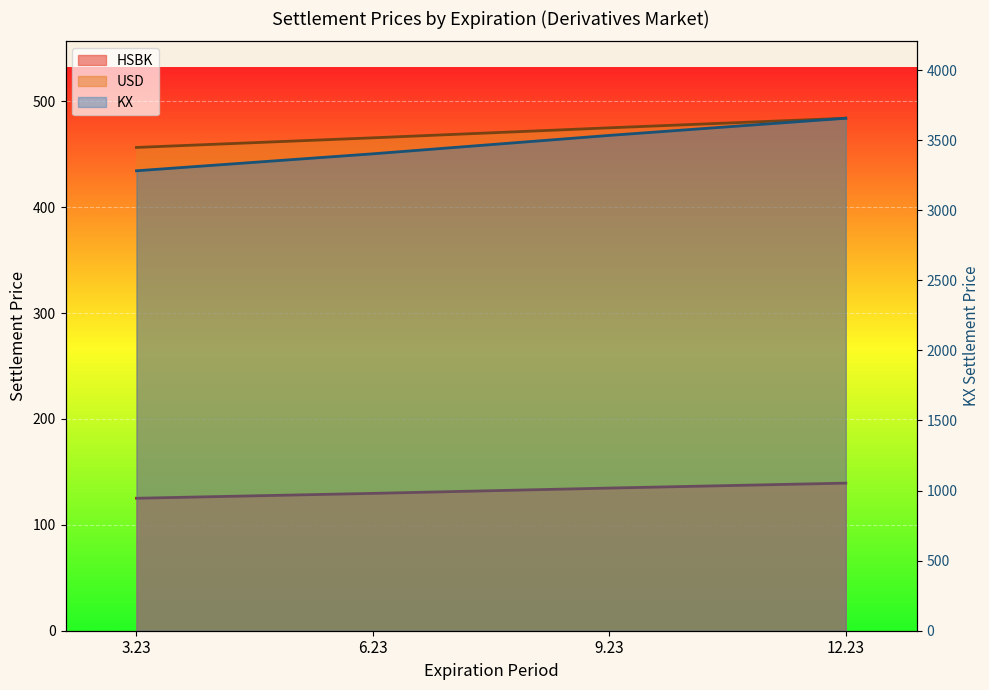

The HSBK series shows 129.7 at 6.23. True or false?

True